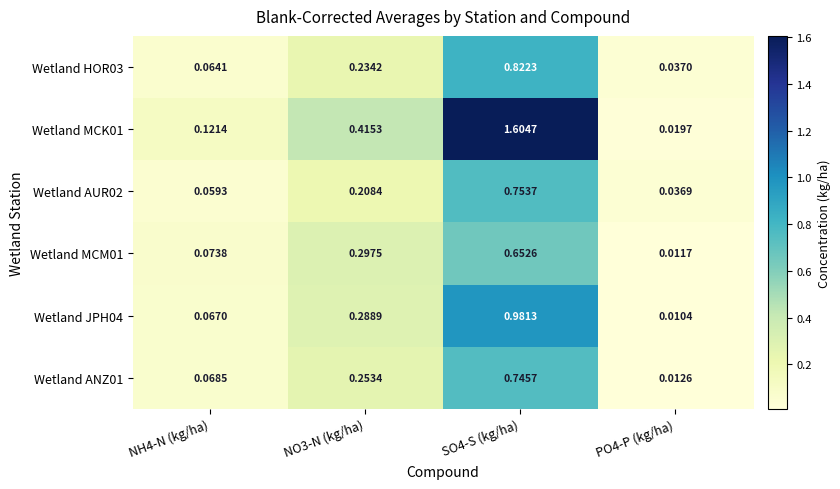

Is the value of Wetland ANZ01 at NO3-N (kg/ha) greater than the value of Wetland HOR03 at NO3-N (kg/ha)?

Yes